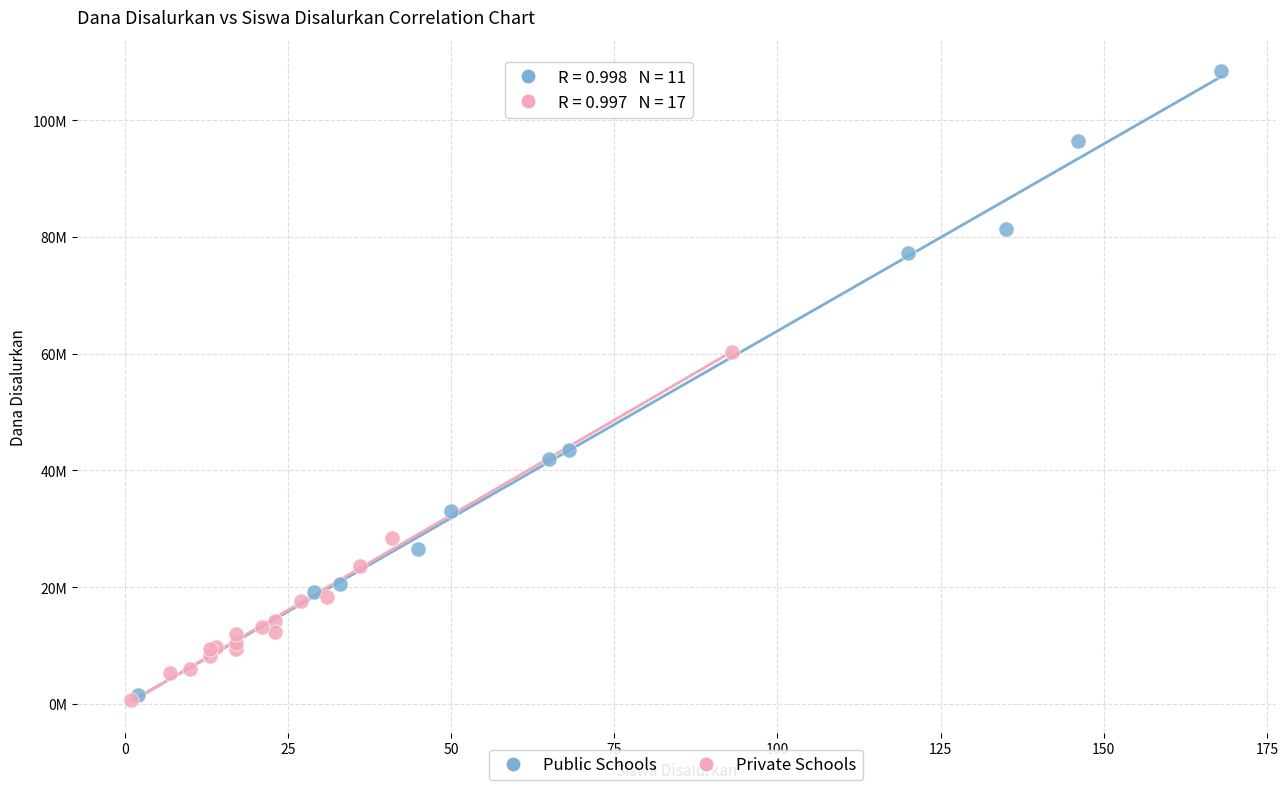

What are all the series names shown in the legend?

Public Schools, Private Schools